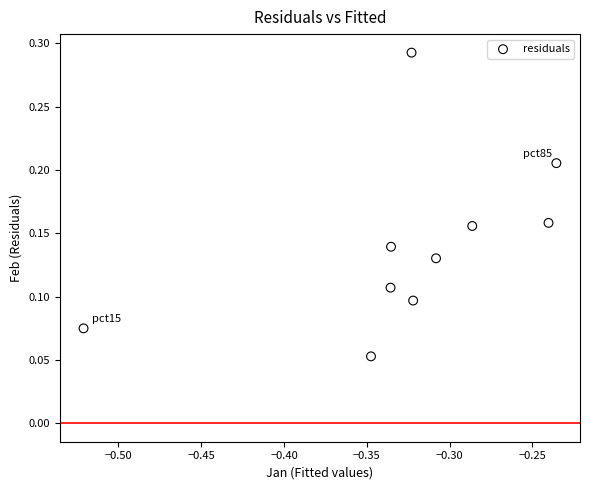

How many points are shown in the scatter plot?

10